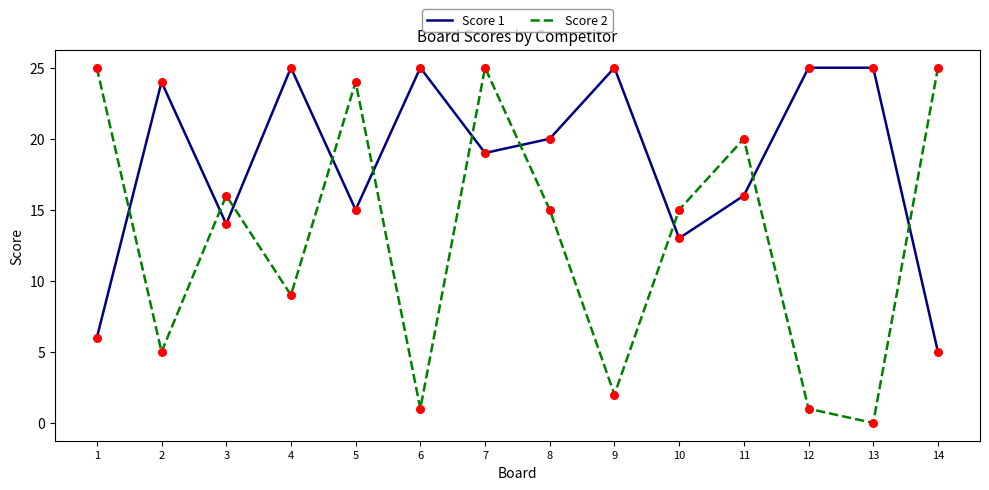

What is the spread (max minus min) of values at 4?

16